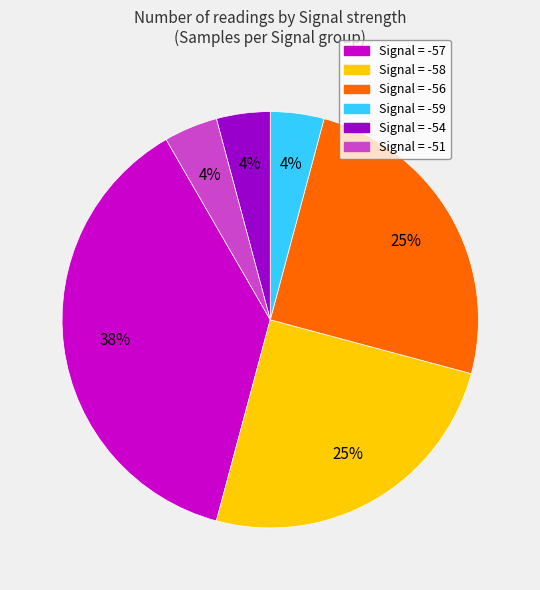

Is there a majority slice in this chart?

No